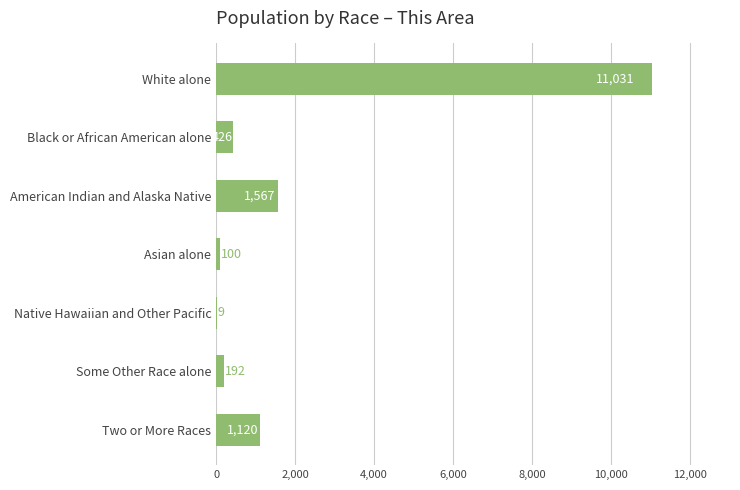

Which category has the highest value across all series?

White alone